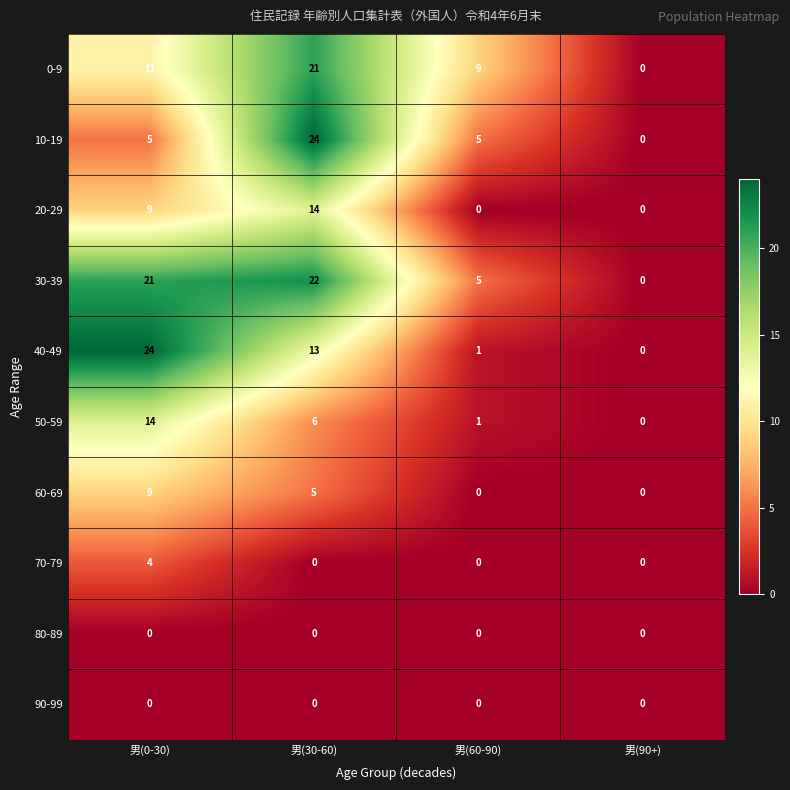

At which label is 60-69 closest to 4?

男(30-60)